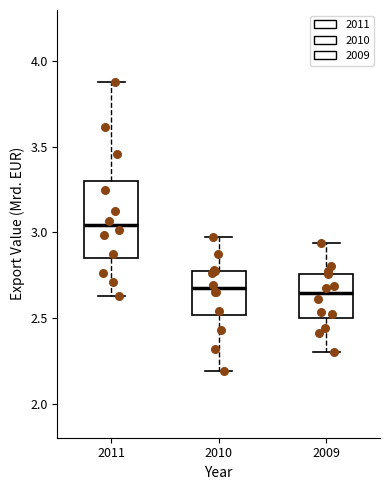

Reading left to right, transcribe this box plot: for each box, give where its median line is, the range the box spans, and where its two whiskers end, as read against the y-axis. The values are not printed on the chart, so give them approximately, as read against the axis.

2011: median 3.05, box 2.85 to 3.30, whiskers 2.65 to 3.90
2010: median 2.65, box 2.50 to 2.75, whiskers 2.20 to 2.95
2009: median 2.65, box 2.50 to 2.75, whiskers 2.30 to 2.95